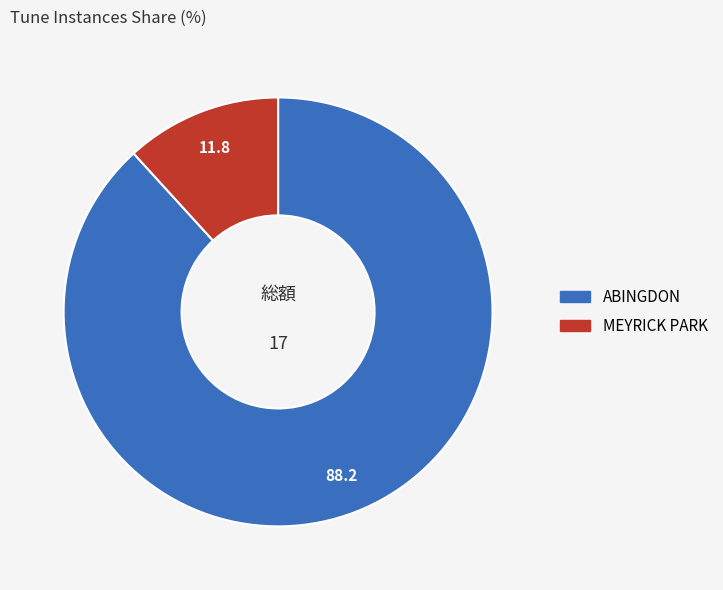

Approximately how many times larger is the value at MEYRICK PARK compared to ABINGDON?

0.1